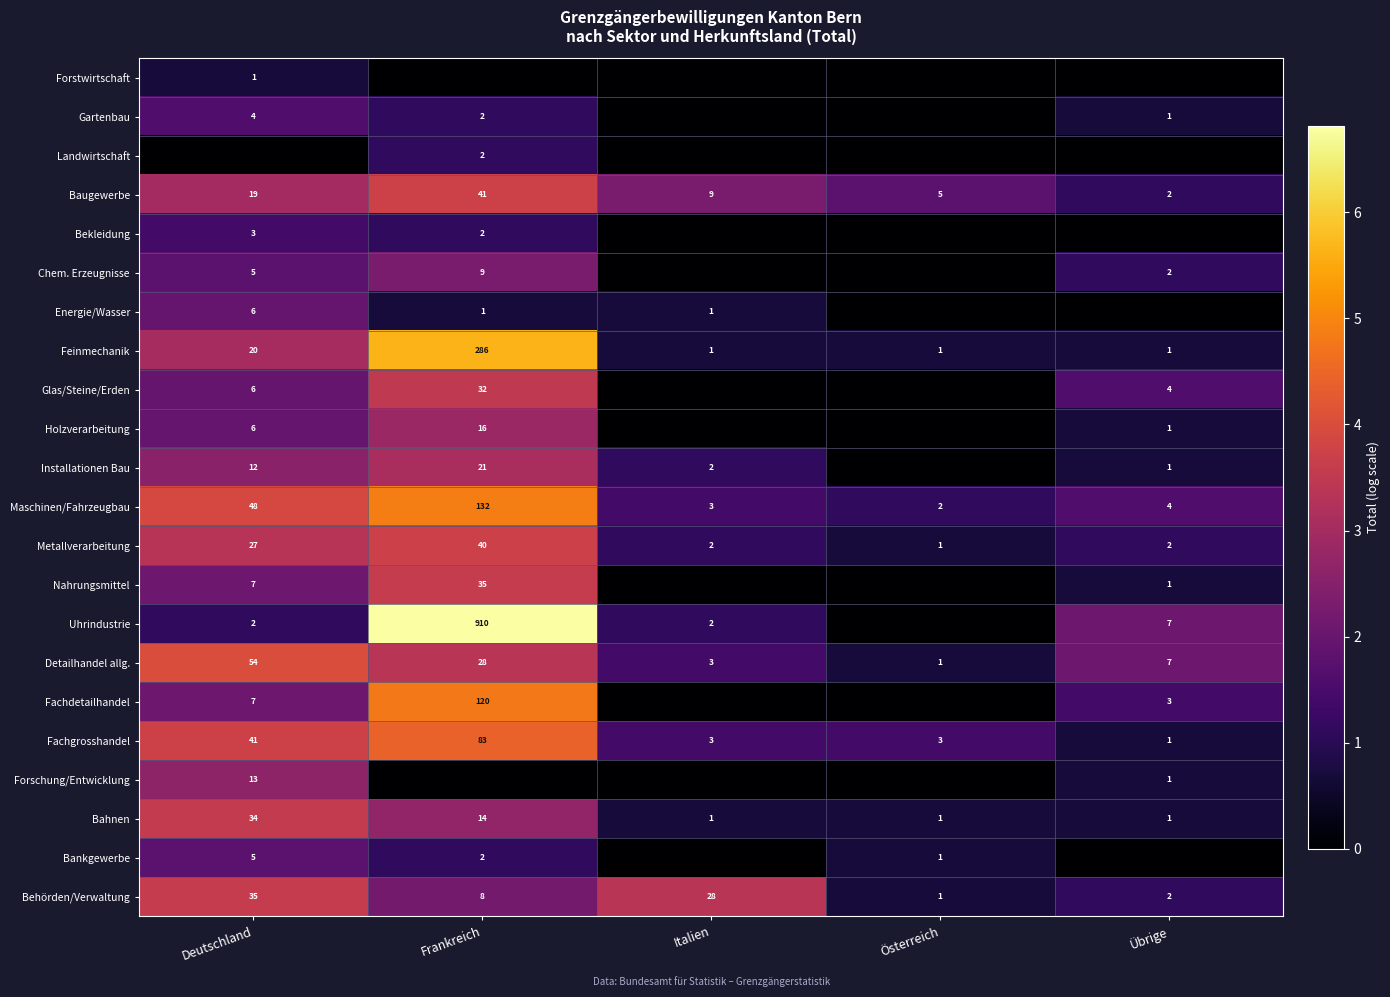

Which category has the highest value across all series?

Frankreich